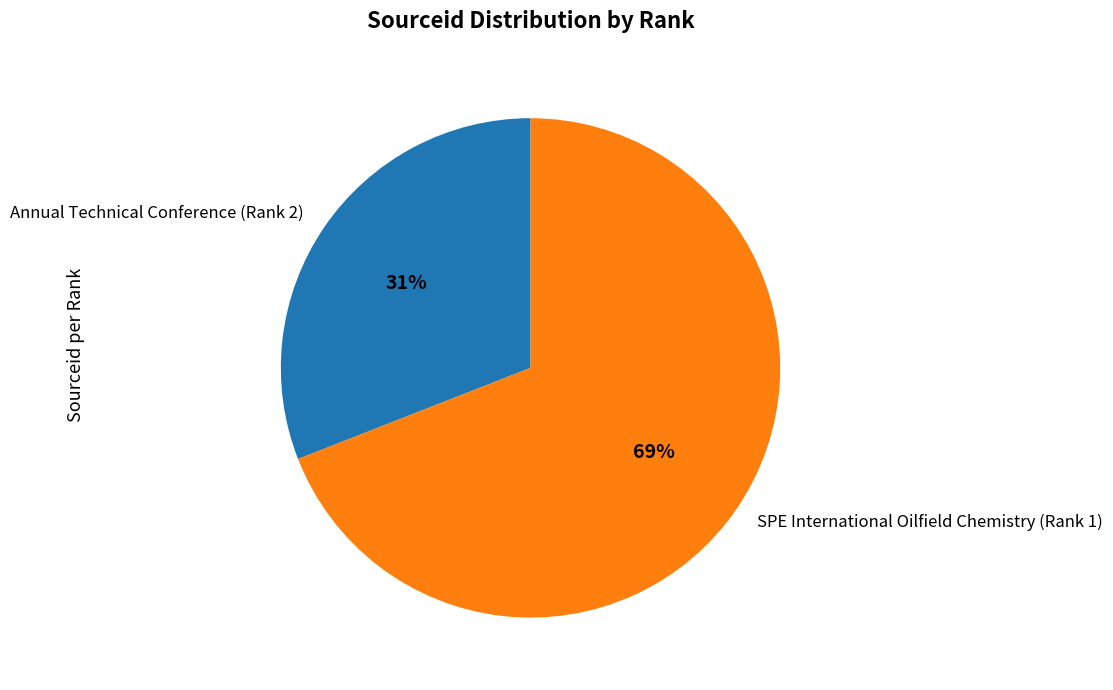

How many segments does this pie chart have?

2